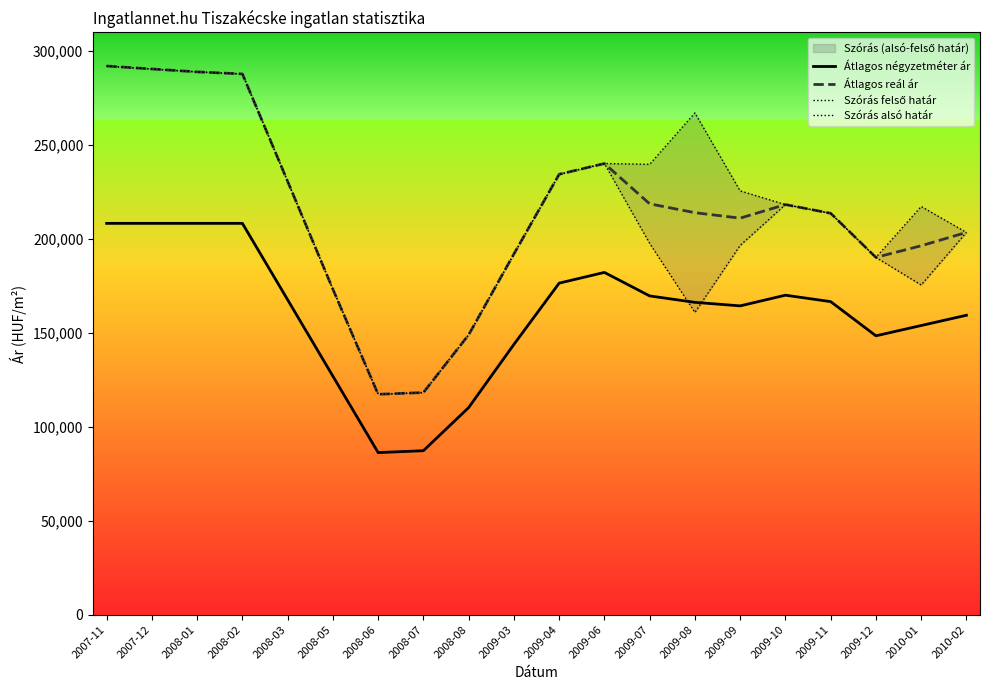

Rank the series at 2008-05 from highest to lowest value.

Átlagos reál ár, Szórás felső határ, Szórás alsó határ, Átlagos négyzetméter ár